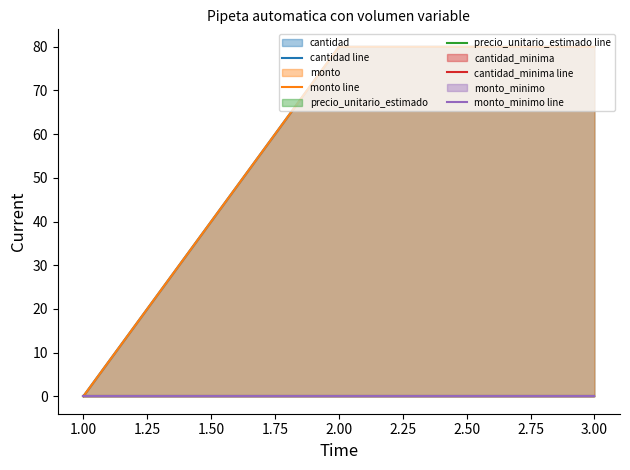

How many values in cantidad line are above zero?

2